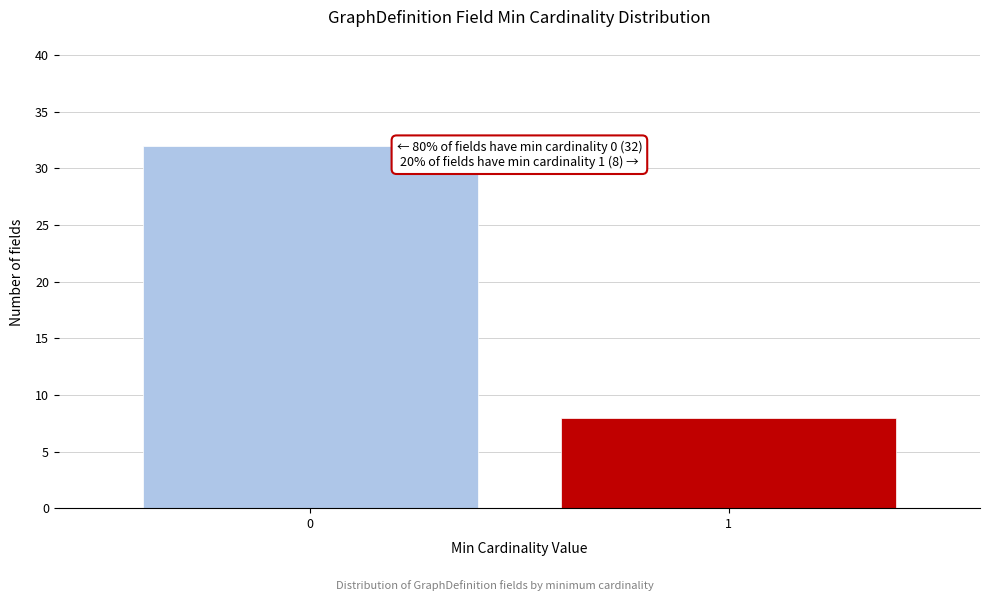

Reading left to right, transcribe all the data shown in this chart.

0=32	1=8